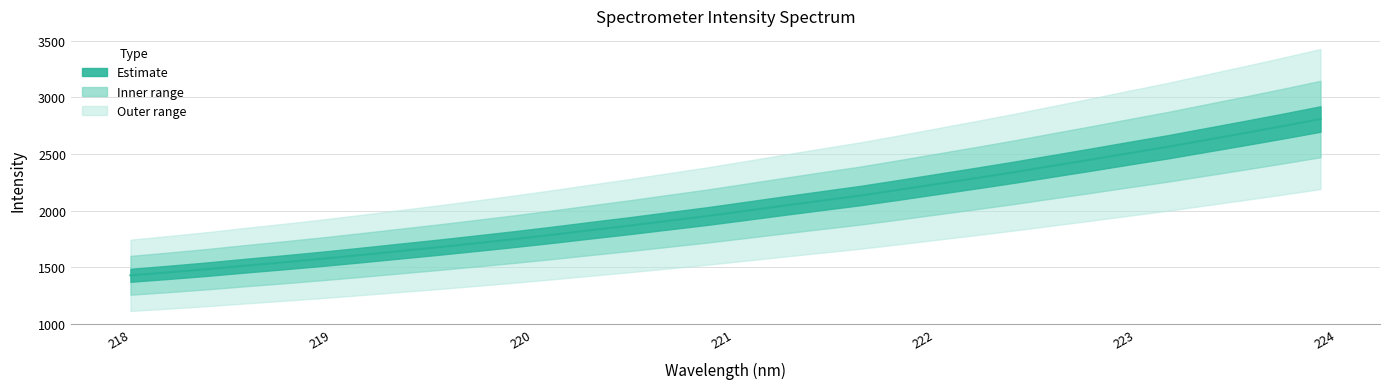

What is the average value?

2026.4